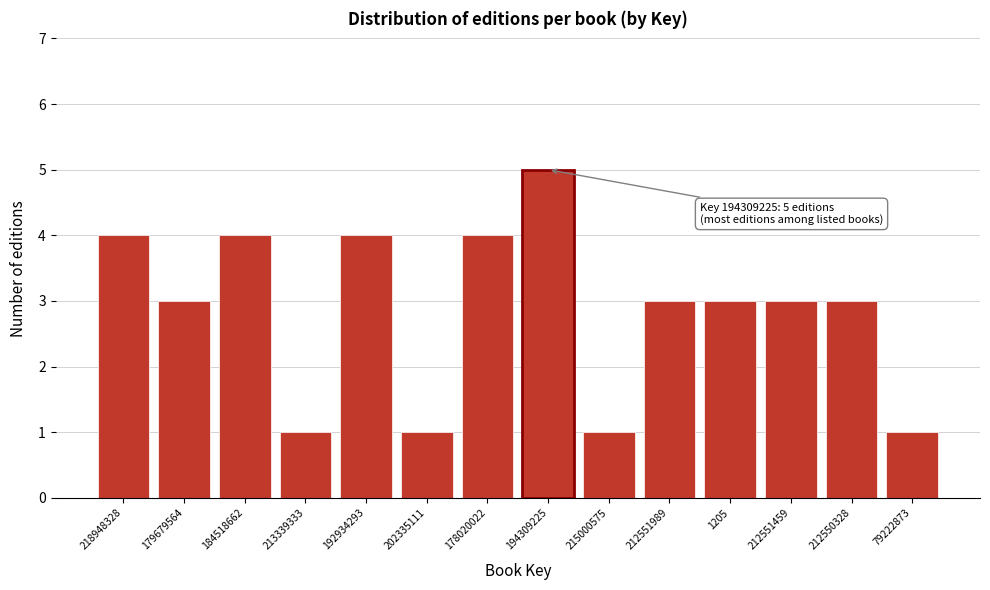

Reading right to left, extract all data points from this chart.

79222873=1	212550328=3	212551459=3	1205=3	212551989=3	215000575=1	194309225=5	178020022=4	202335111=1	192934293=4	213339333=1	184518662=4	179679564=3	218948328=4